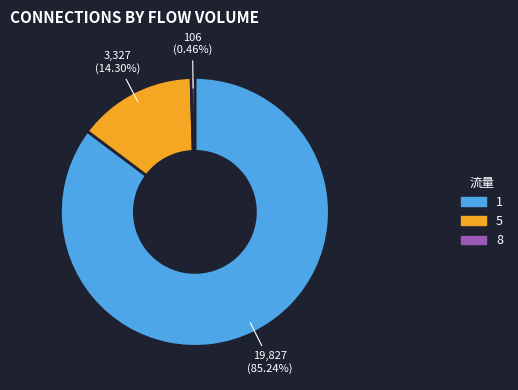

What is the largest slice in the pie chart?

1